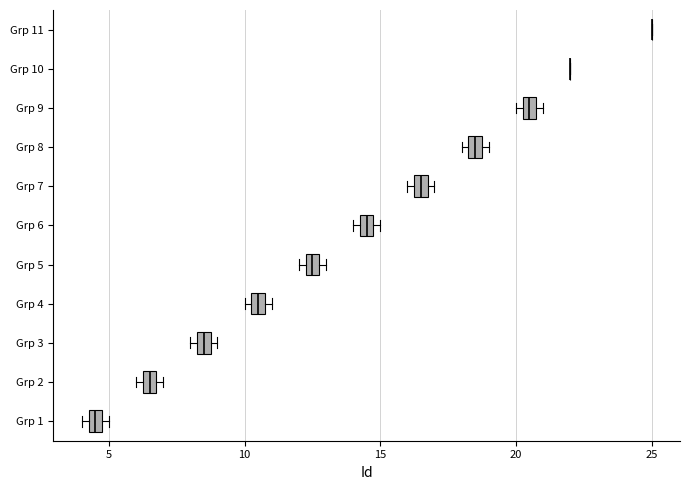

Where is the right edge of the box for Grp 5 on the x-axis? The values are not printed on the chart, so give them approximately, as read against the axis.

13.0